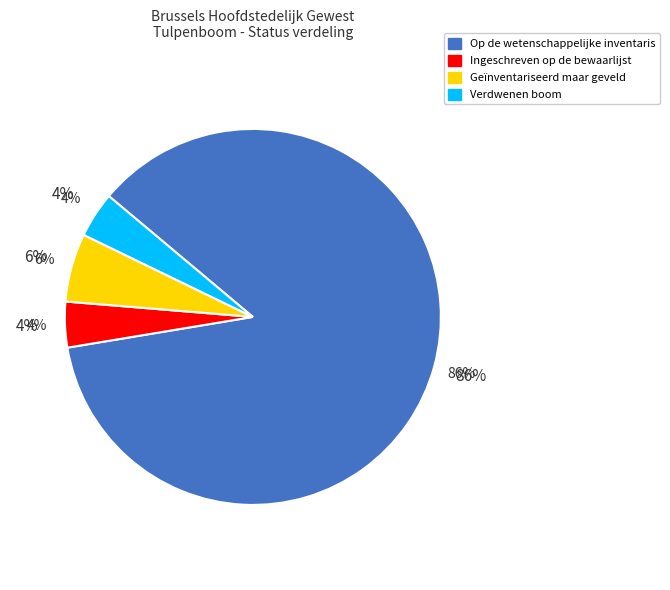

Between Op de wetenschappelijke inventaris and Verdwenen boom, which is larger?

Op de wetenschappelijke inventaris